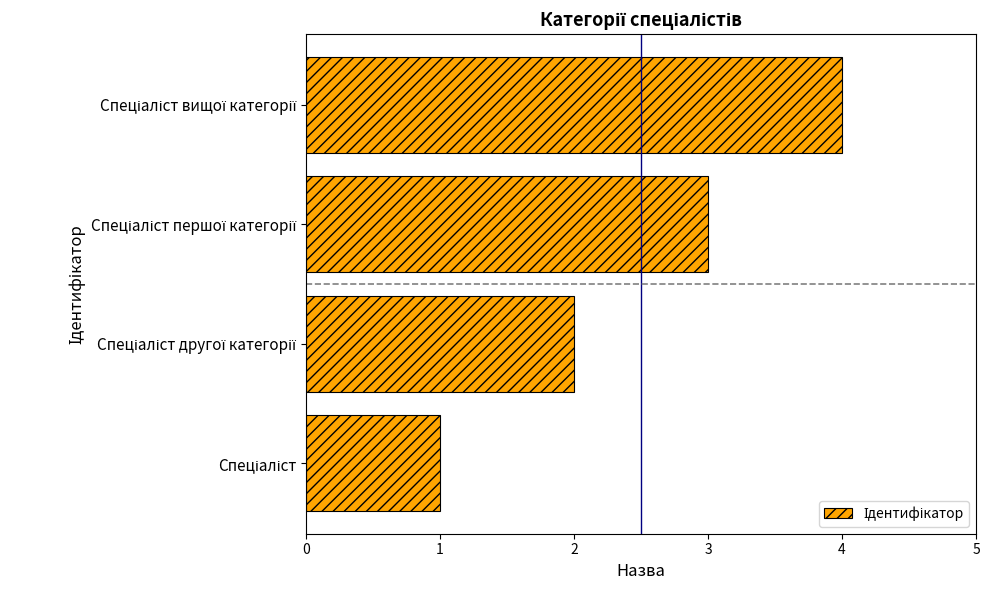

What is the greatest value displayed?

4